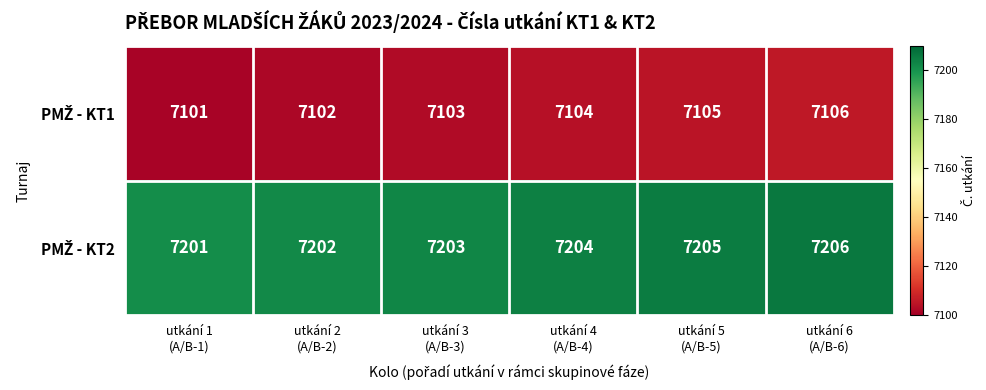

At how many categories does at least one series exceed 7166?

6